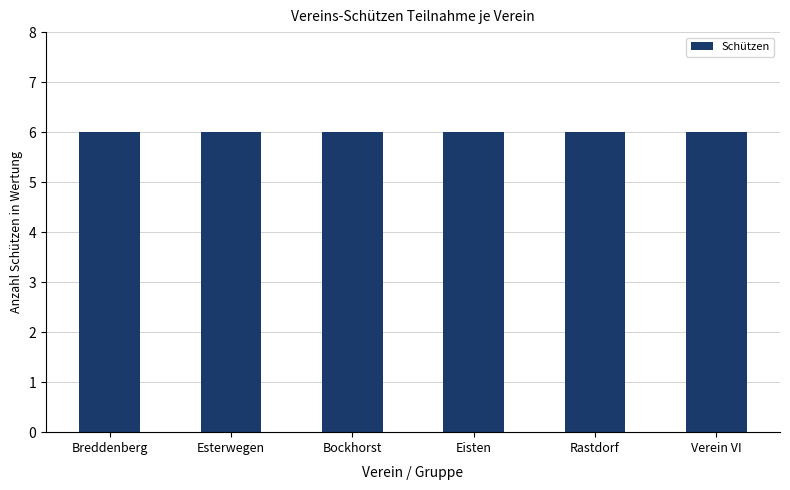

What is the total value across all series at Breddenberg?

6